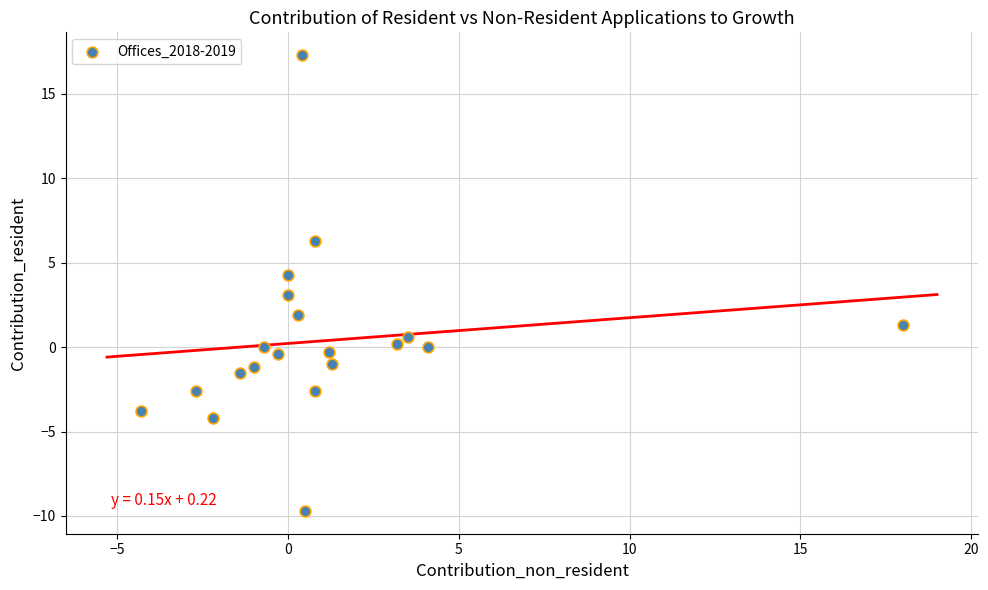

What is the range of Y values (max minus min)?

27.0